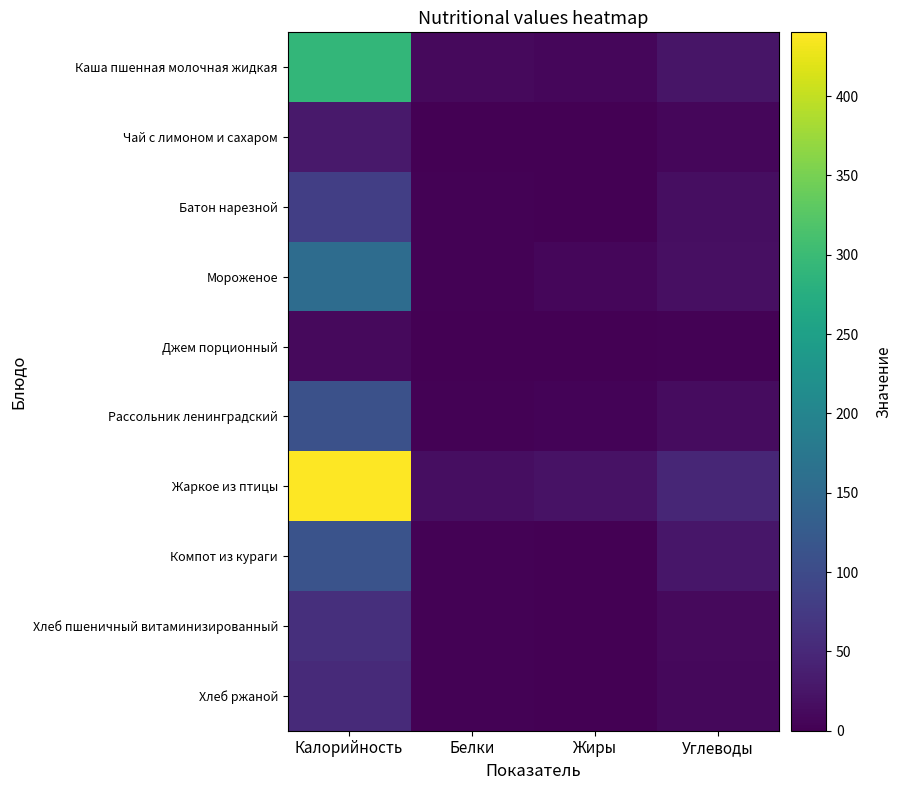

Reading left to right, extract all data points from this chart.

Каша пшенная молочная жидкая: Калорийность=292.3	Белки=11.1	Жиры=8.0	Углеводы=24.9
Чай с лимоном и сахаром: Калорийность=29.8	Белки=0.2	Жиры=0.0	Углеводы=7.1
Батон нарезной: Калорийность=81.0	Белки=2.2	Жиры=0.8	Углеводы=15.6
Мороженое: Калорийность=155.4	Белки=2.9	Жиры=8.1	Углеводы=17.6
Джем порционный: Калорийность=11.0	Белки=0.0	Жиры=0.0	Углеводы=2.9
Рассольник ленинградский: Калорийность=109.4	Белки=2.3	Жиры=4.8	Углеводы=14.1
Жаркое из птицы: Калорийность=440.2	Белки=16.9	Жиры=20.9	Углеводы=48.0
Компот из кураги: Калорийность=112.4	Белки=1.9	Жиры=0.1	Углеводы=25.9
Хлеб пшеничный витаминизированный: Калорийность=59.7	Белки=2.0	Жиры=0.3	Углеводы=11.4
Хлеб ржаной: Калорийность=52.2	Белки=2.0	Жиры=0.4	Углеводы=10.0